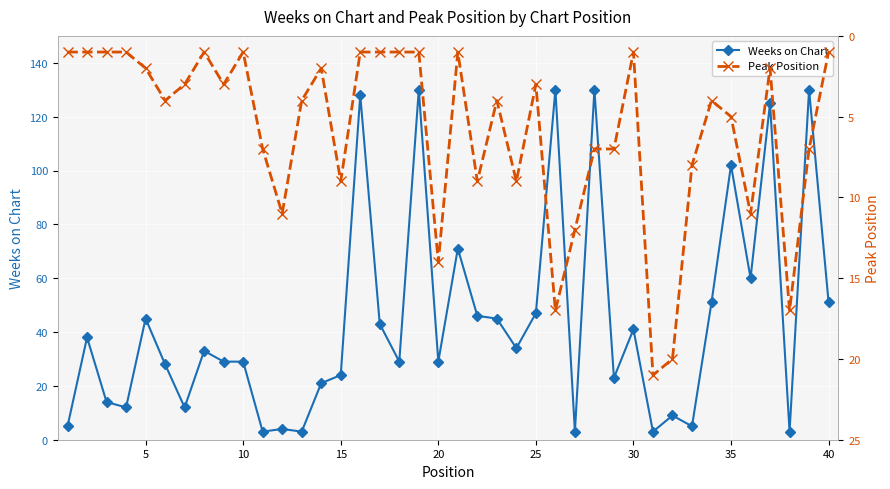

How many lines are shown in the chart?

2